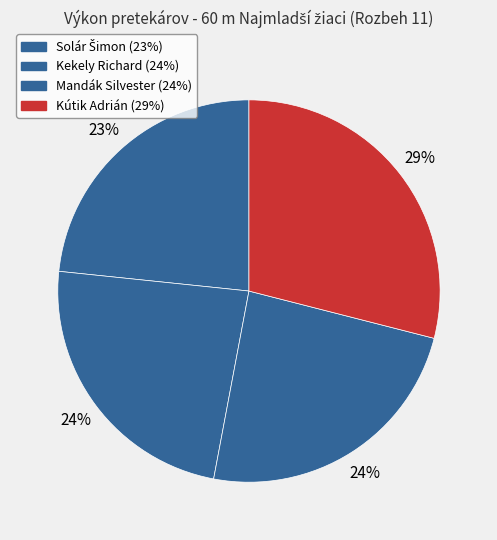

What percentage is the Kekely Richard slice, to the nearest percent?

24%